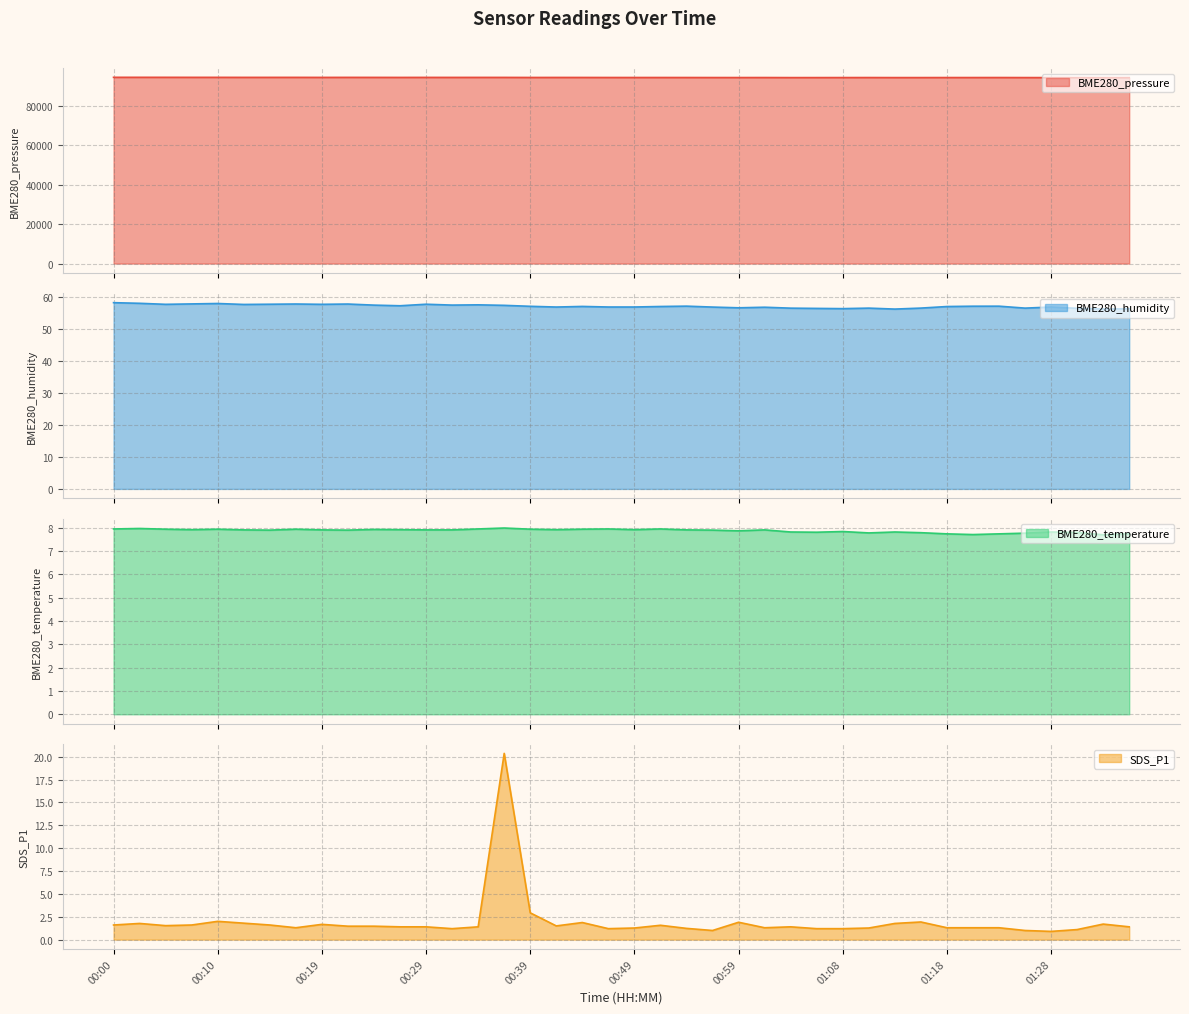

Reading left to right, what are all the values shown in this chart?

BME280_pressure: 00:00=94543.8	00:02=94545.2	00:05=94537.9	00:07=94527.1	00:10=94524.3	00:12=94510.1	00:14=94512.8	00:17=94514.1	00:19=94497.3	00:22=94510.3	00:24=94500.5	00:27=94487.8	00:29=94499.1	00:32=94492.2	00:34=94497.7	00:37=94493.8	00:39=94465.4	00:41=94475.0	00:44=94468.7	00:46=94454.2	00:49=94449.4	00:51=94451.6	00:54=94443.5	00:56=94429.1	00:59=94426.1	01:01=94432.4	01:03=94401.1	01:06=94406.4	01:08=94417.0	01:11=94430.6	01:13=94406.2	01:16=94409.1	01:18=94426.0	01:21=94427.2	01:23=94436.2	01:26=94412.8	01:28=94400.2	01:30=94382.5	01:33=94371.0	01:35=94379.9
BME280_humidity: 00:00=58.4	00:02=58.2	00:05=57.9	00:07=58.0	00:10=58.1	00:12=57.8	00:14=57.9	00:17=58.0	00:19=57.9	00:22=58.0	00:24=57.6	00:27=57.4	00:29=57.9	00:32=57.6	00:34=57.7	00:37=57.5	00:39=57.2	00:41=57.0	00:44=57.2	00:46=57.0	00:49=57.0	00:51=57.2	00:54=57.3	00:56=57.0	00:59=56.8	01:01=57.0	01:03=56.7	01:06=56.6	01:08=56.5	01:11=56.7	01:13=56.4	01:16=56.7	01:18=57.2	01:21=57.3	01:23=57.3	01:26=56.7	01:28=57.0	01:30=56.6	01:33=56.4	01:35=56.5
BME280_temperature: 00:00=7.9	00:02=8.0	00:05=7.9	00:07=7.9	00:10=7.9	00:12=7.9	00:14=7.9	00:17=7.9	00:19=7.9	00:22=7.9	00:24=7.9	00:27=7.9	00:29=7.9	00:32=7.9	00:34=7.9	00:37=8.0	00:39=7.9	00:41=7.9	00:44=7.9	00:46=7.9	00:49=7.9	00:51=7.9	00:54=7.9	00:56=7.9	00:59=7.9	01:01=7.9	01:03=7.8	01:06=7.8	01:08=7.8	01:11=7.8	01:13=7.8	01:16=7.8	01:18=7.7	01:21=7.7	01:23=7.7	01:26=7.8	01:28=7.8	01:30=7.8	01:33=7.7	01:35=7.7
SDS_P1: 00:00=1.6	00:02=1.8	00:05=1.5	00:07=1.6	00:10=2.0	00:12=1.8	00:14=1.6	00:17=1.3	00:19=1.7	00:22=1.5	00:24=1.5	00:27=1.4	00:29=1.4	00:32=1.2	00:34=1.4	00:37=20.4	00:39=2.9	00:41=1.5	00:44=1.9	00:46=1.2	00:49=1.3	00:51=1.6	00:54=1.2	00:56=1.0	00:59=1.9	01:01=1.3	01:03=1.4	01:06=1.2	01:08=1.2	01:11=1.3	01:13=1.8	01:16=1.9	01:18=1.3	01:21=1.3	01:23=1.3	01:26=1.0	01:28=0.9	01:30=1.1	01:33=1.7	01:35=1.4